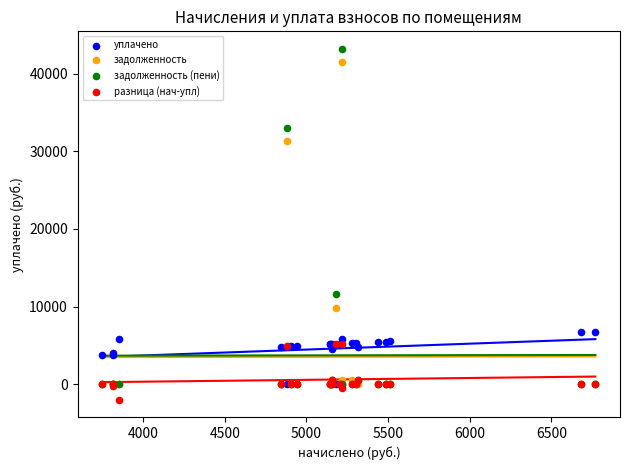

Across all series, what Y value is closest to 20608?

11584.3